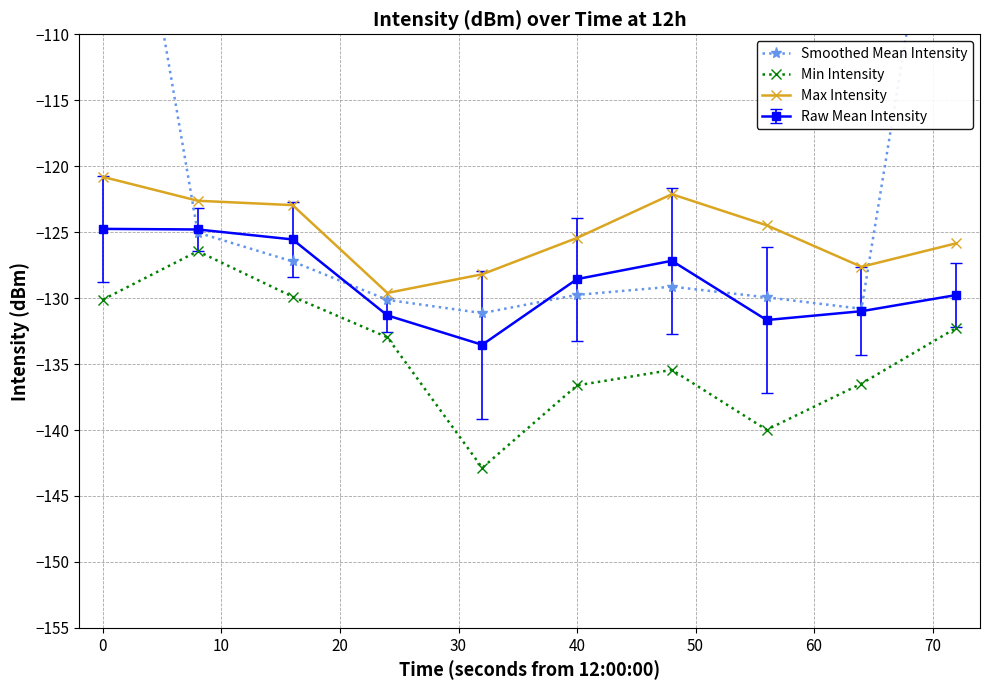

In Min Intensity, how many points are higher than both neighbors (excluding endpoints)?

2